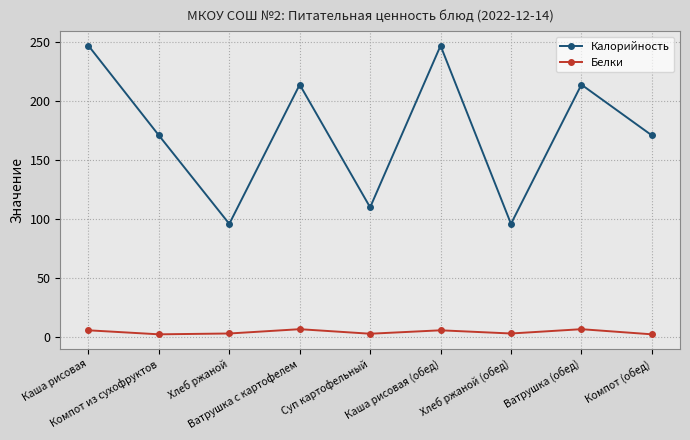

The Белки series shows 3.1 at Хлеб ржаной. True or false?

True